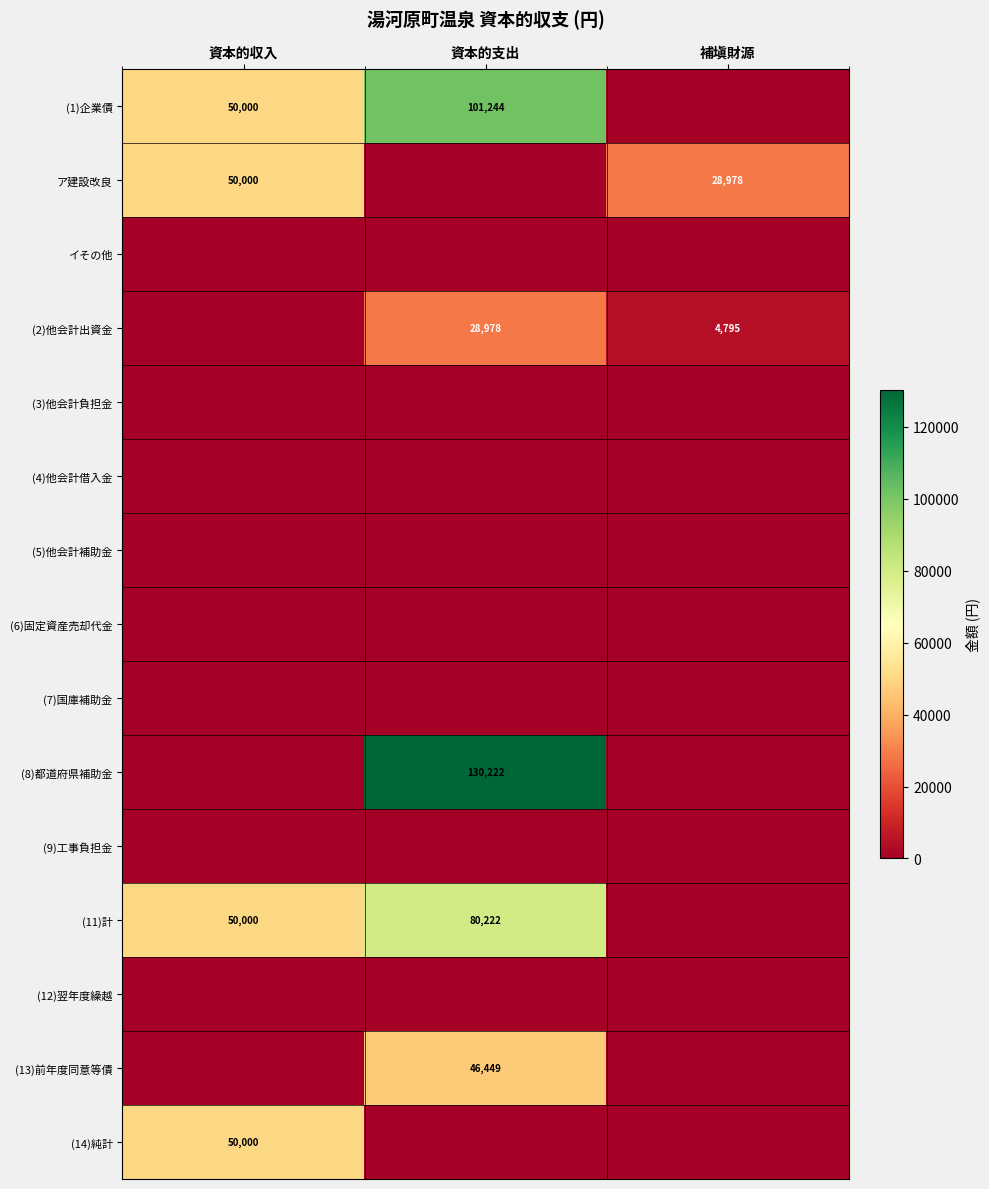

Which category has the highest value across all series?

資本的支出